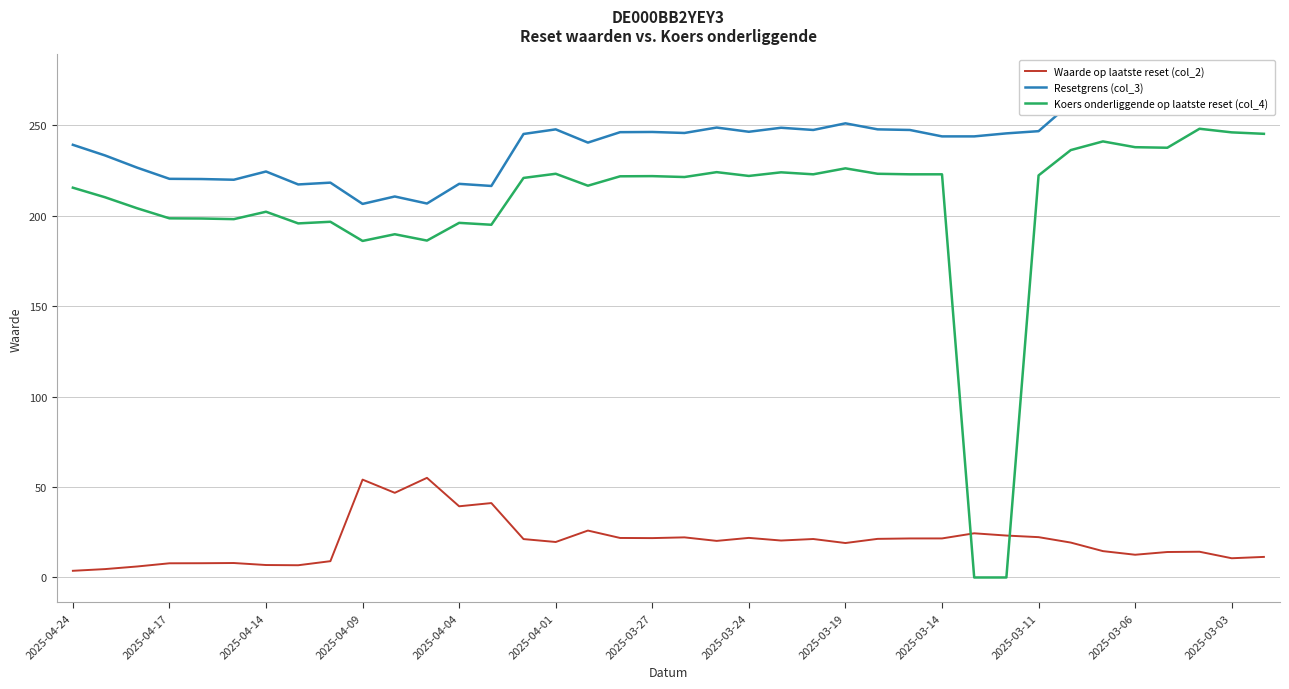

What is the maximum value shown in the chart?

275.5